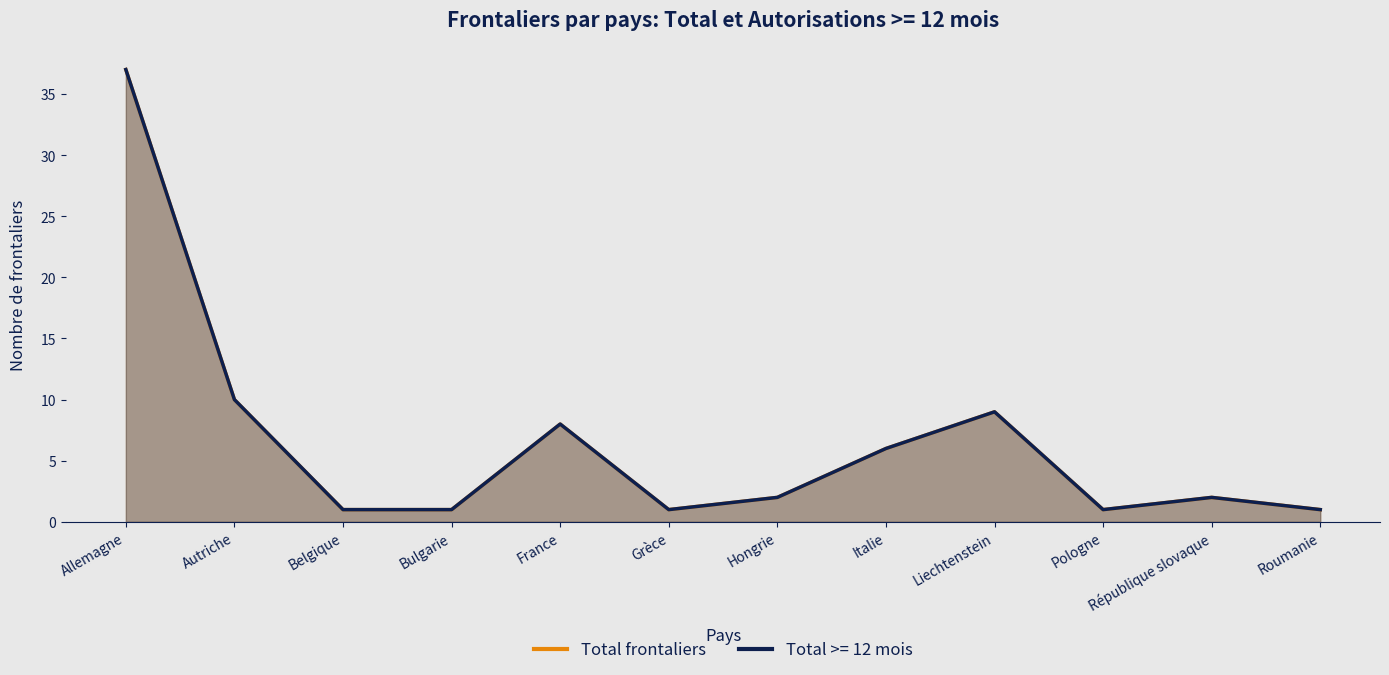

What value does the data have at France, to the nearest 10?

10